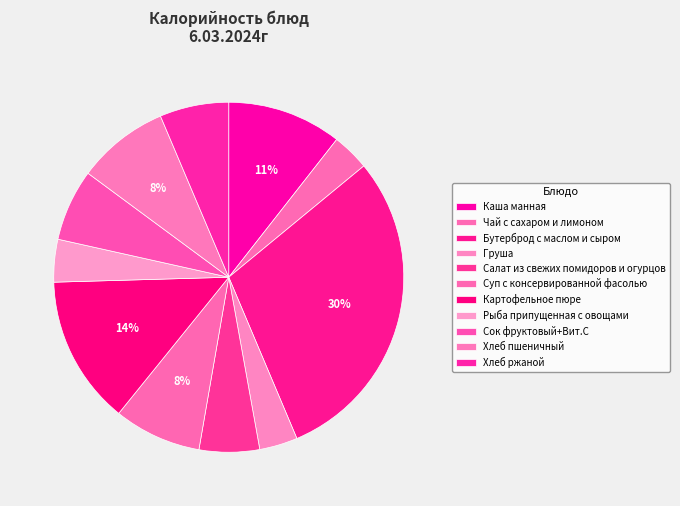

To the nearest percent, what is the difference between the largest and smallest slice percentages?

26%